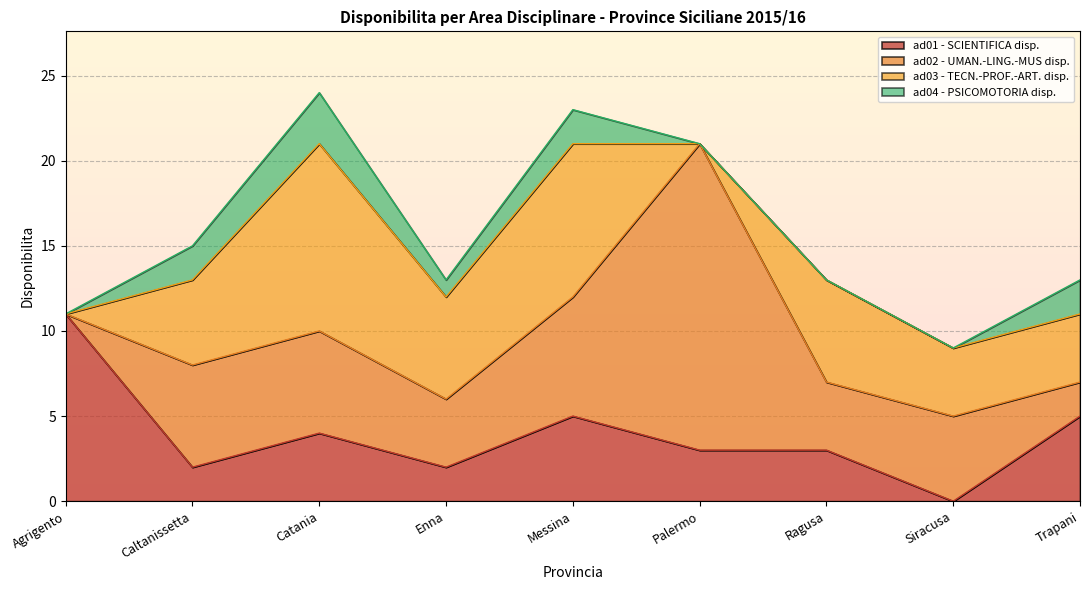

What is the label of the 9th point from the left?

Trapani